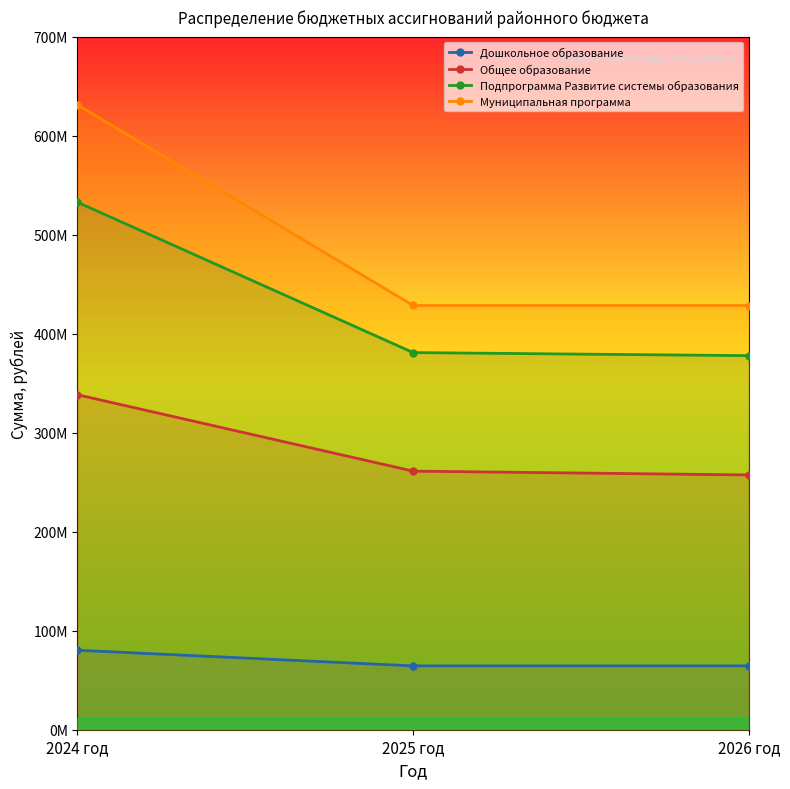

What is the lowest value of the Муниципальная программа series?

428414656.9